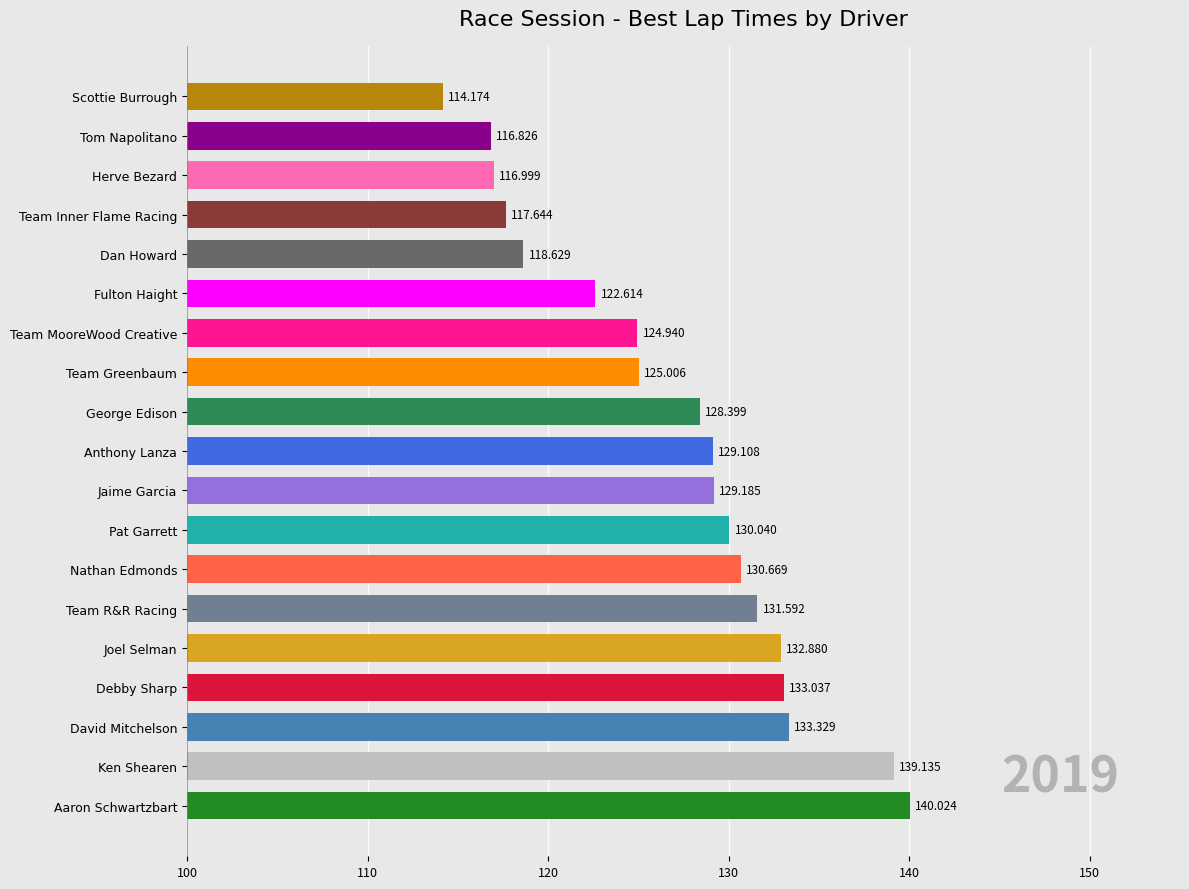

What is the label of the 12th bar from the top?

Pat Garrett